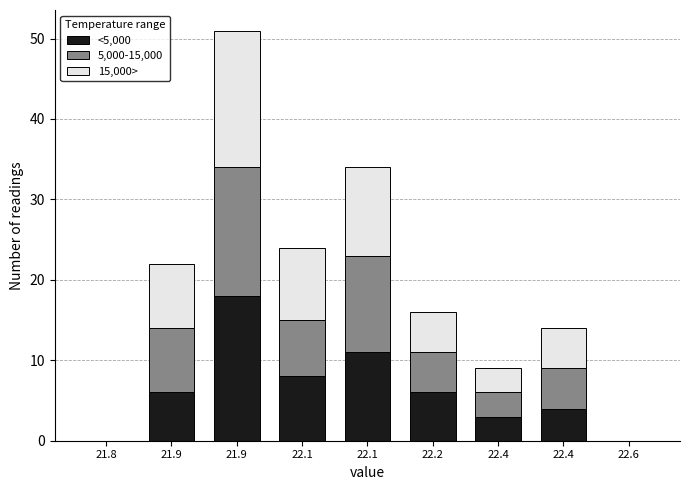

What are all the series names shown in the legend?

<5,000, 5,000-15,000, 15,000>